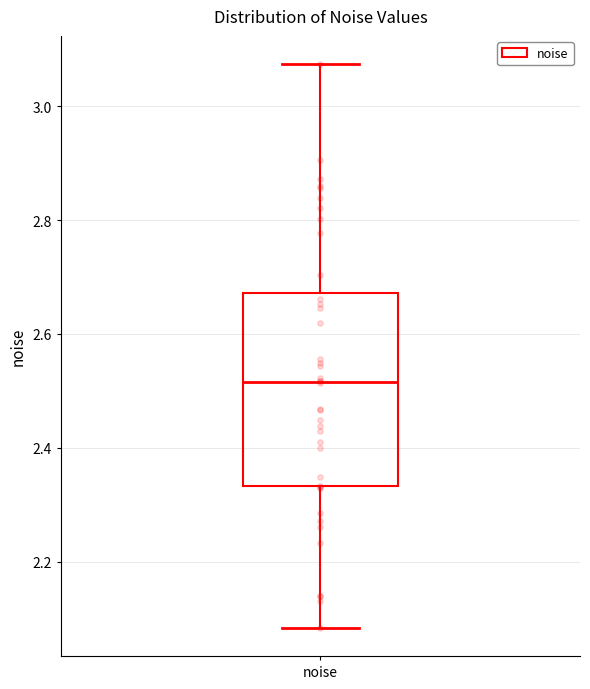

Transcribe this box plot: give where the median line is, the range the box spans, and where the two whiskers end, as read against the y-axis. The values are not printed on the chart, so give them approximately, as read against the axis.

median 2.52, box 2.34 to 2.68, whiskers 2.08 to 3.08